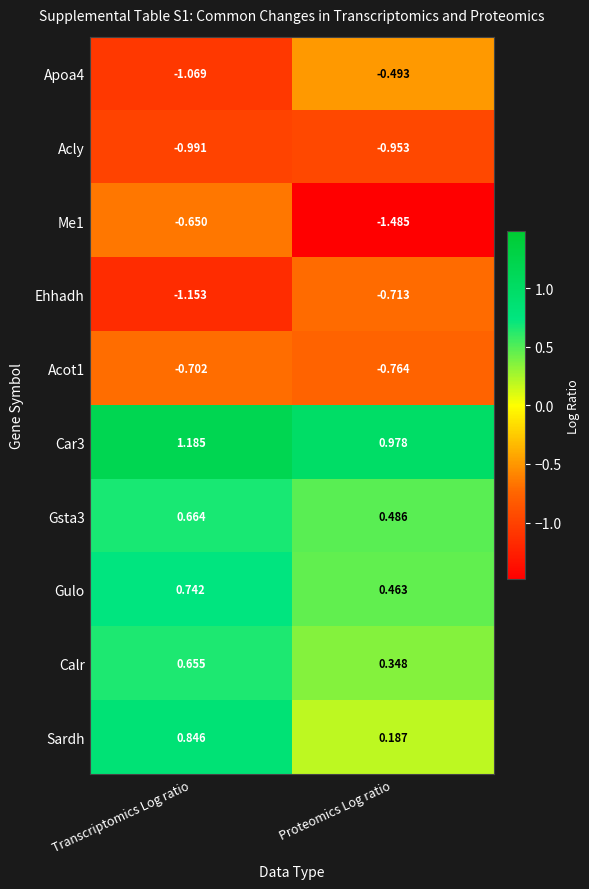

Rank the categories by Gulo value from highest to lowest.

Transcriptomics Log ratio, Proteomics Log ratio